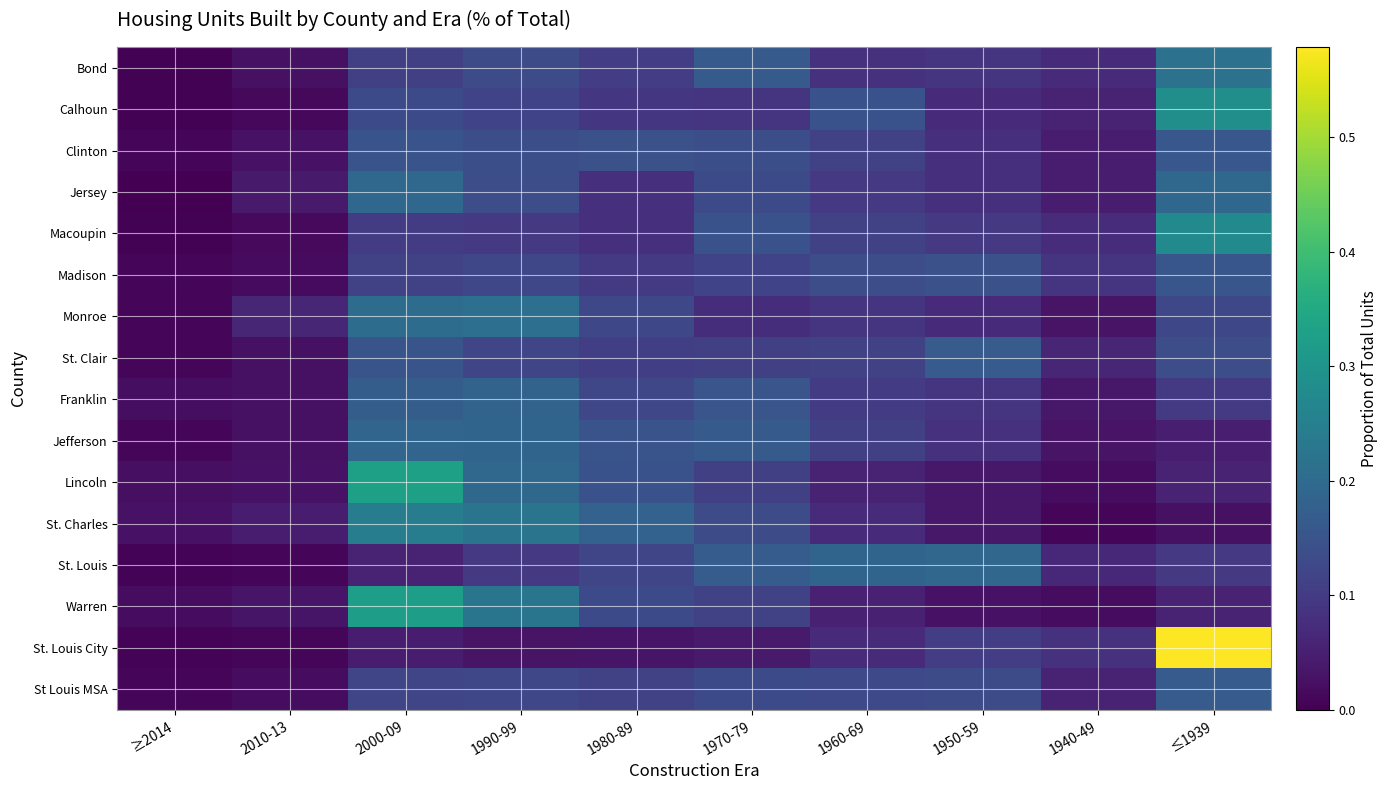

What is the maximum value shown in the chart?

0.6